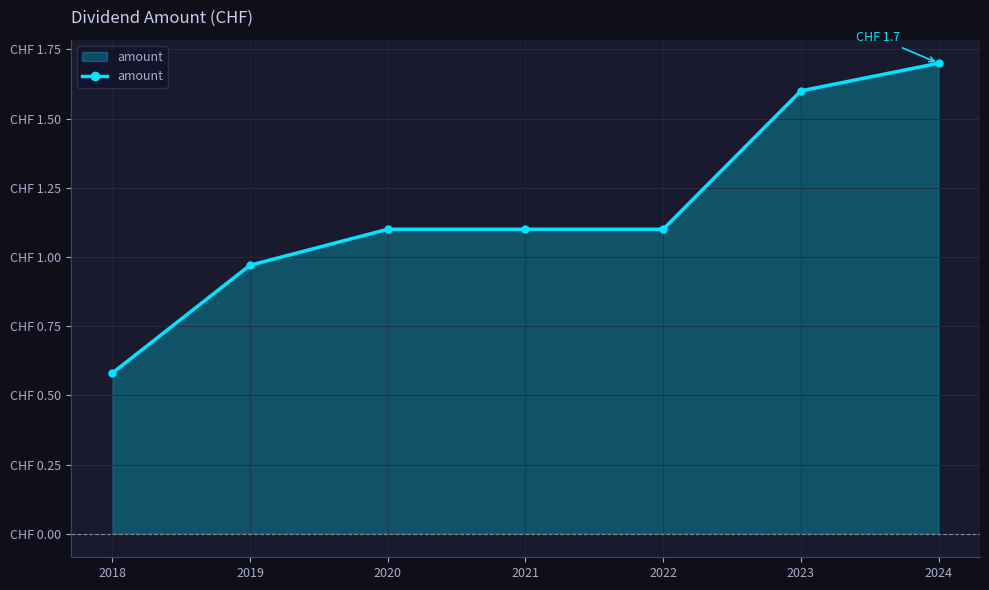

What is the change in value from 2018 to 2023?

+1.0